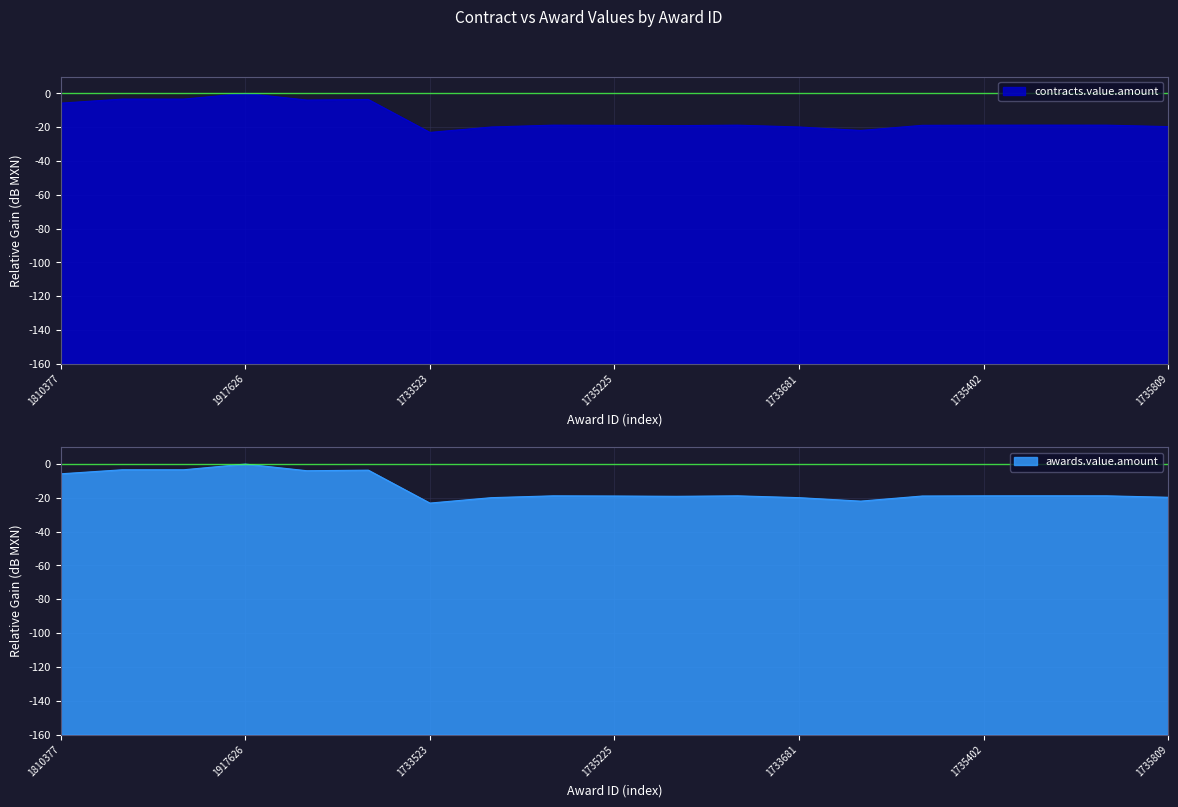

Count the number of data series in this chart.

2